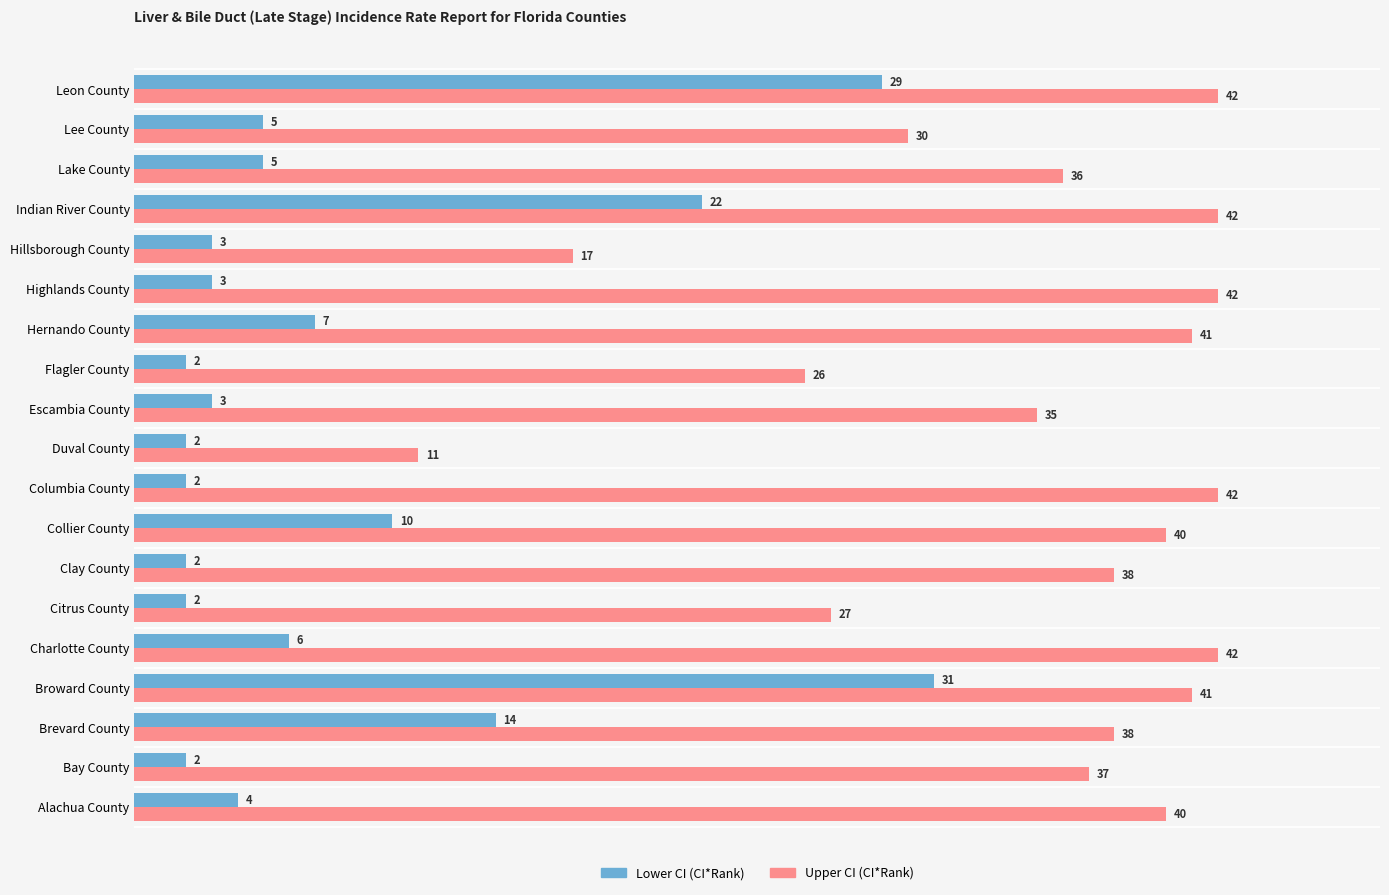

At which label does Lower CI (CI*Rank) reach its peak?

Broward County